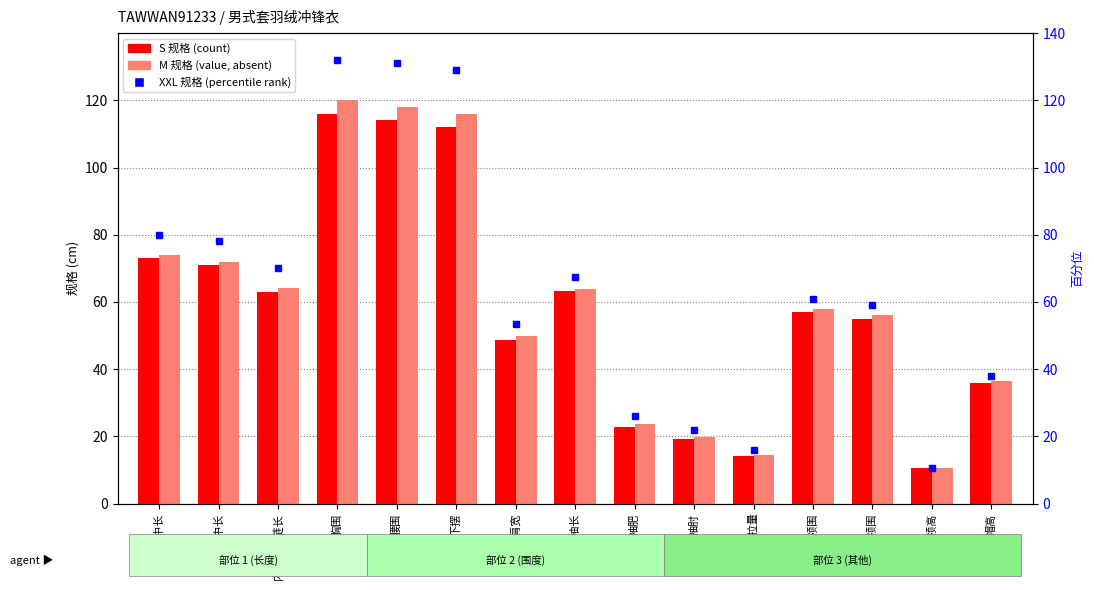

Count the number of data series in this chart.

3